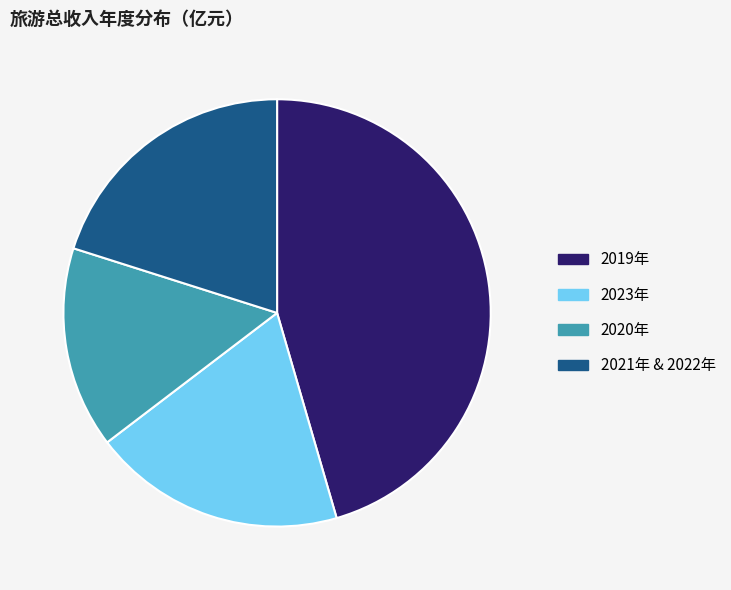

What is the smallest slice in the pie chart?

2020年